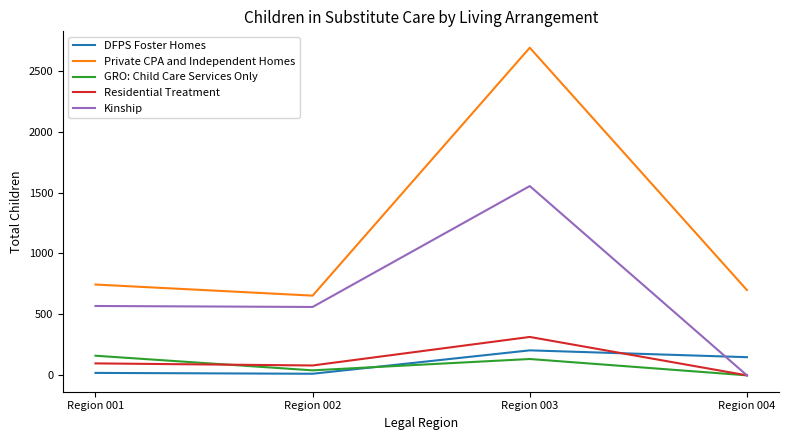

What is the difference between the second highest and minimum values in the DFPS Foster Homes series?

136